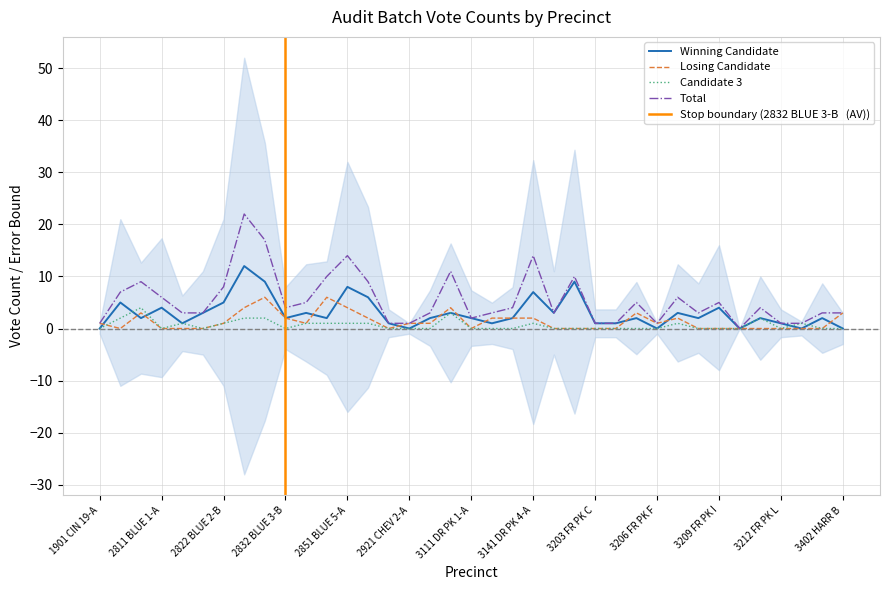

Is this an area chart (filled region under the line)?

No